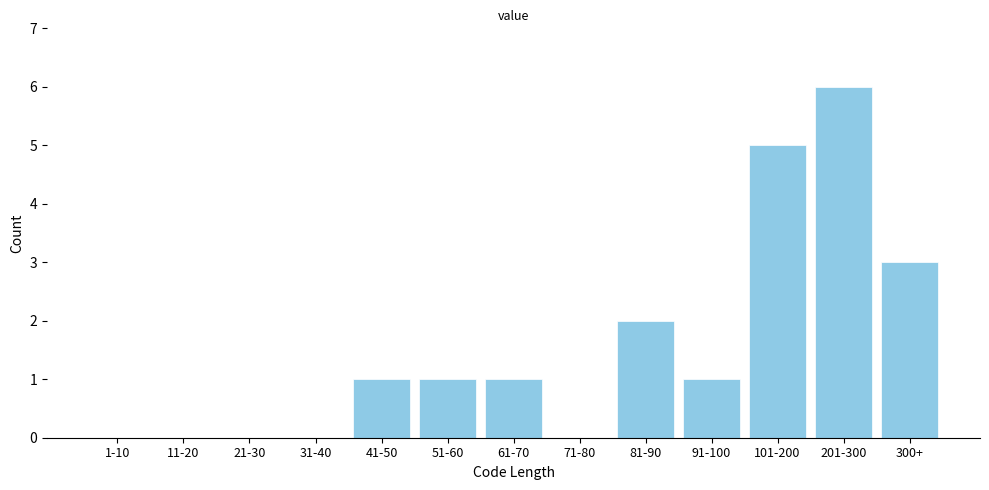

Reading left to right, extract all data points from this chart.

1-10=0	11-20=0	21-30=0	31-40=0	41-50=1	51-60=1	61-70=1	71-80=0	81-90=2	91-100=1	101-200=5	201-300=6	300+=3